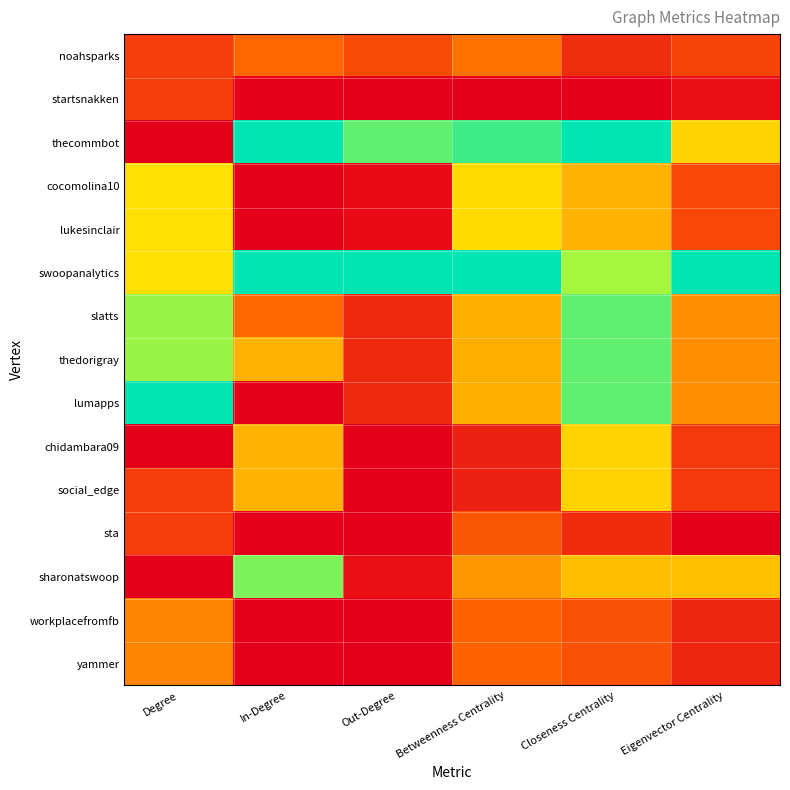

What is the difference between the highest and lowest values at Betweenness Centrality?

1.0